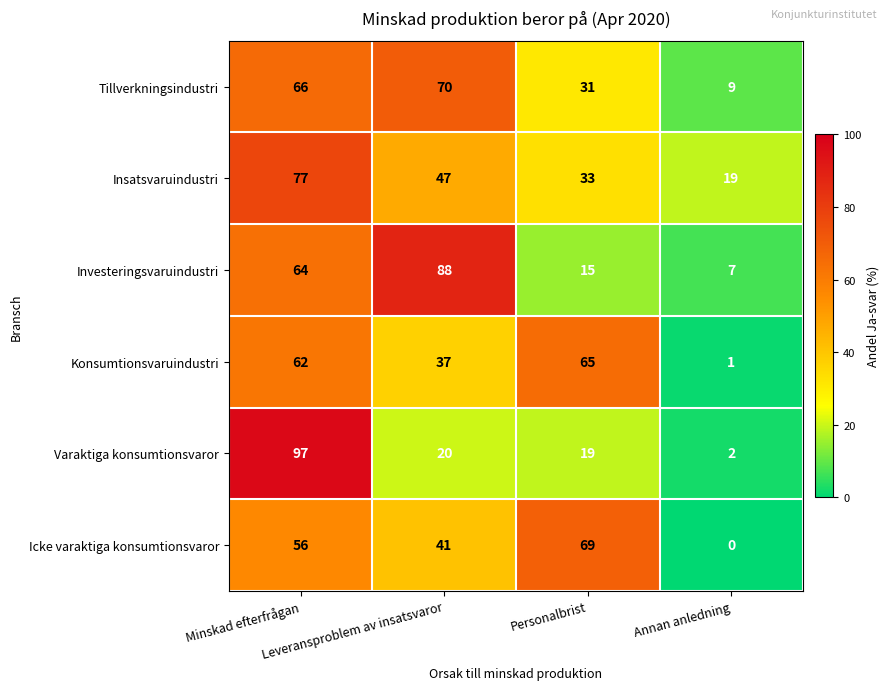

How many distinct data groups are displayed?

6